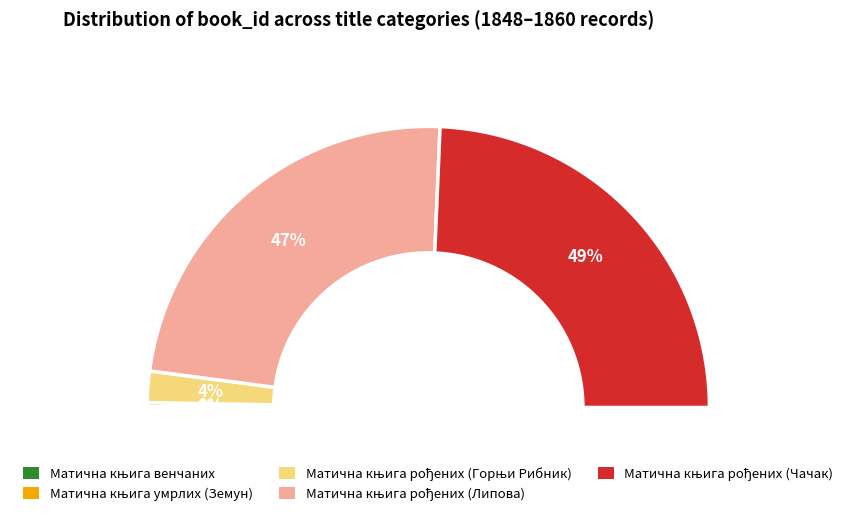

What is the largest slice in the pie chart?

Матична књига рођених (Чачак)